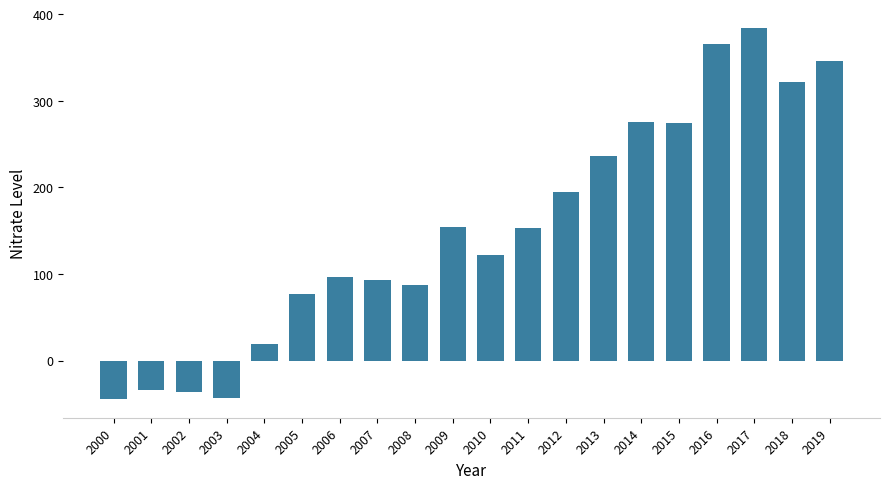

Are the bars horizontal?

No